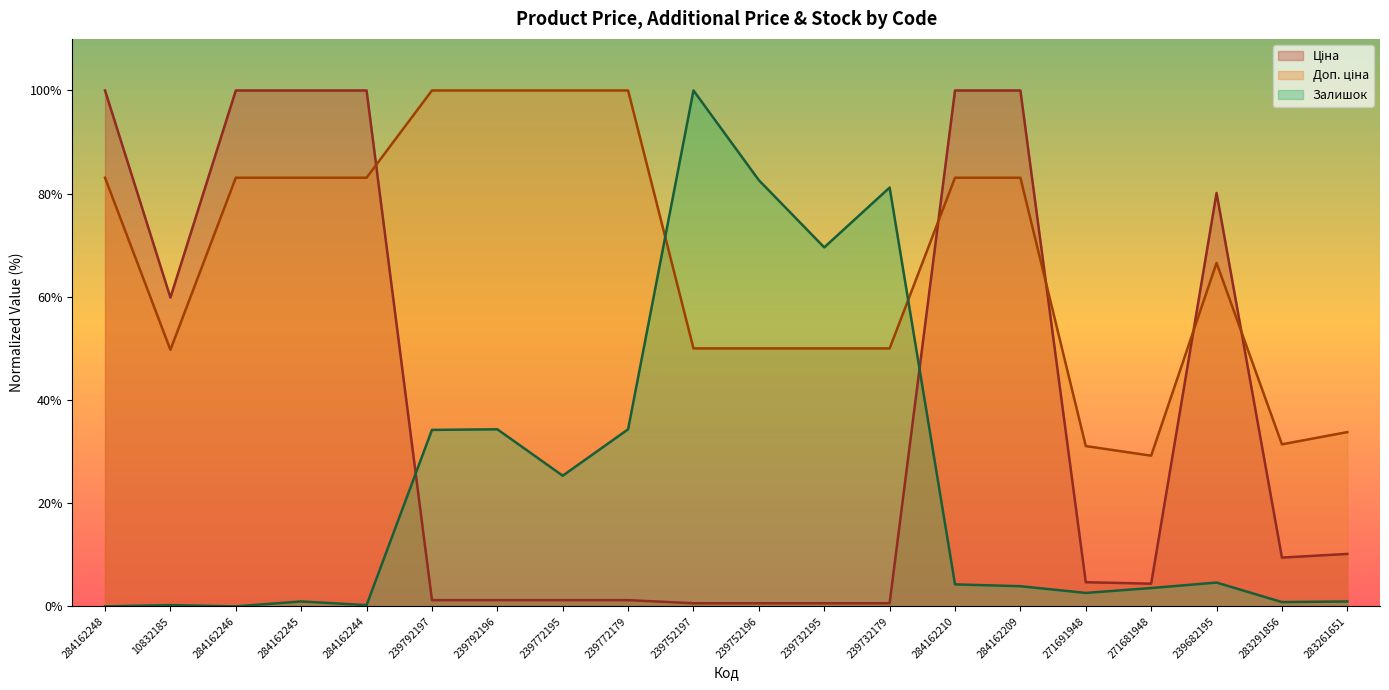

How many series are shown in this chart?

3